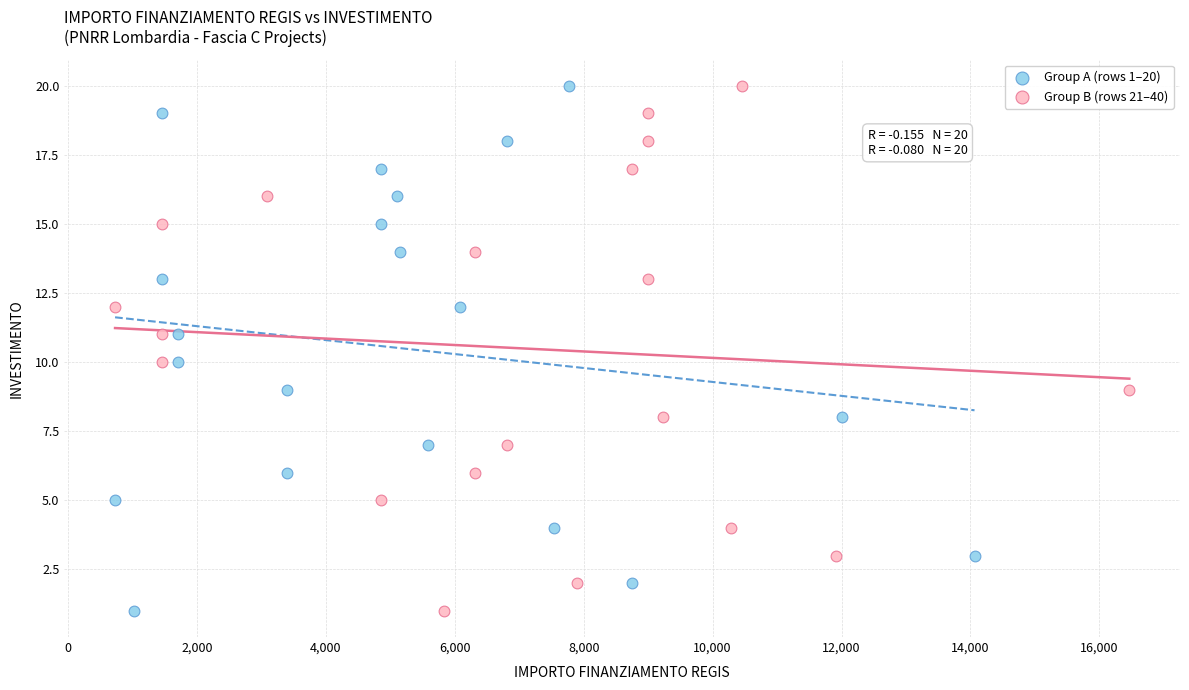

What are all the series names shown in the legend?

Group A (rows 1–20), Group B (rows 21–40)